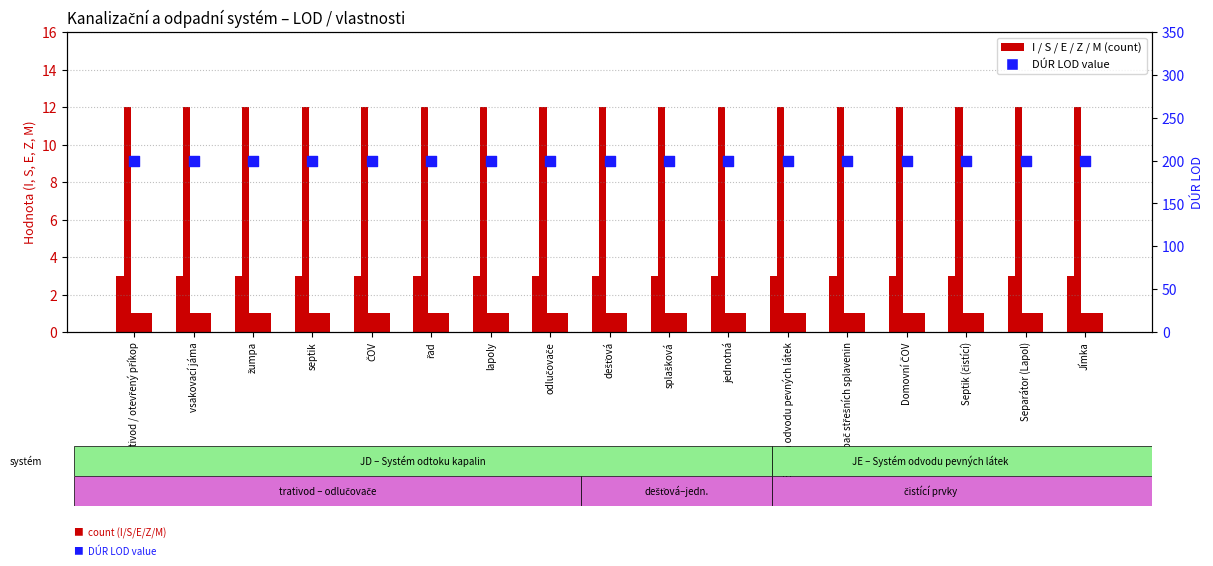

Which series has the largest Y range (max minus min)?

I